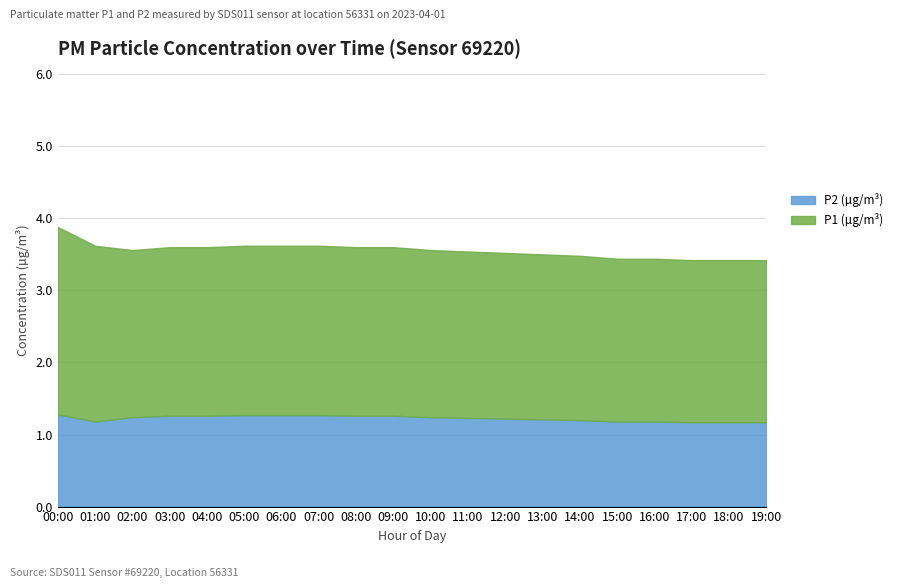

Does the chart display data point markers on the line(s)?

No